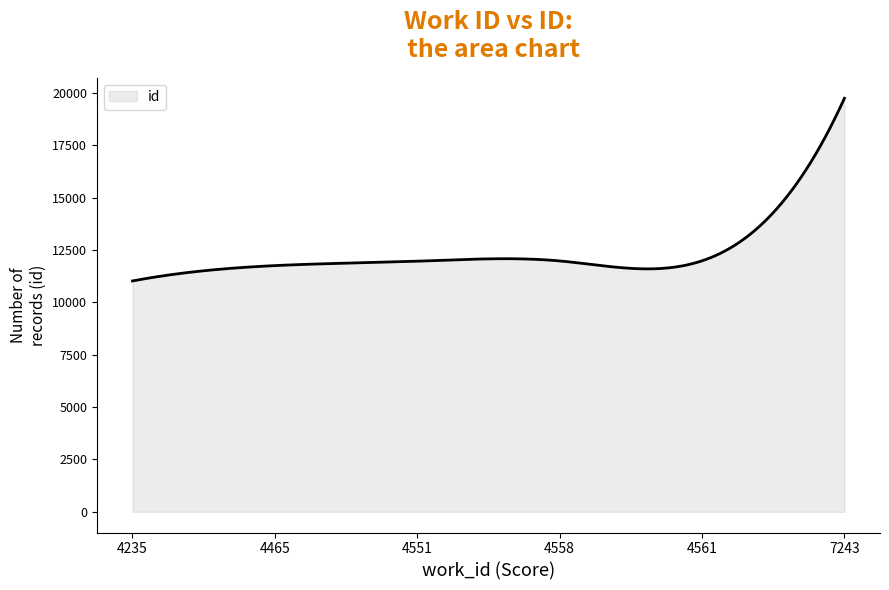

Count the number of categories in the chart.

300